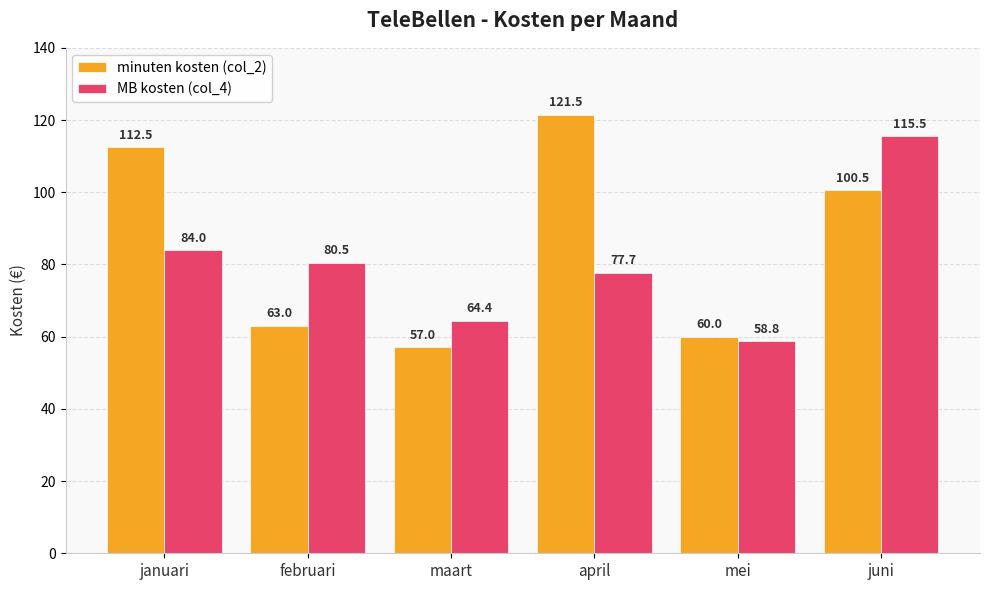

At which category does the chart reach its minimum across all series?

maart